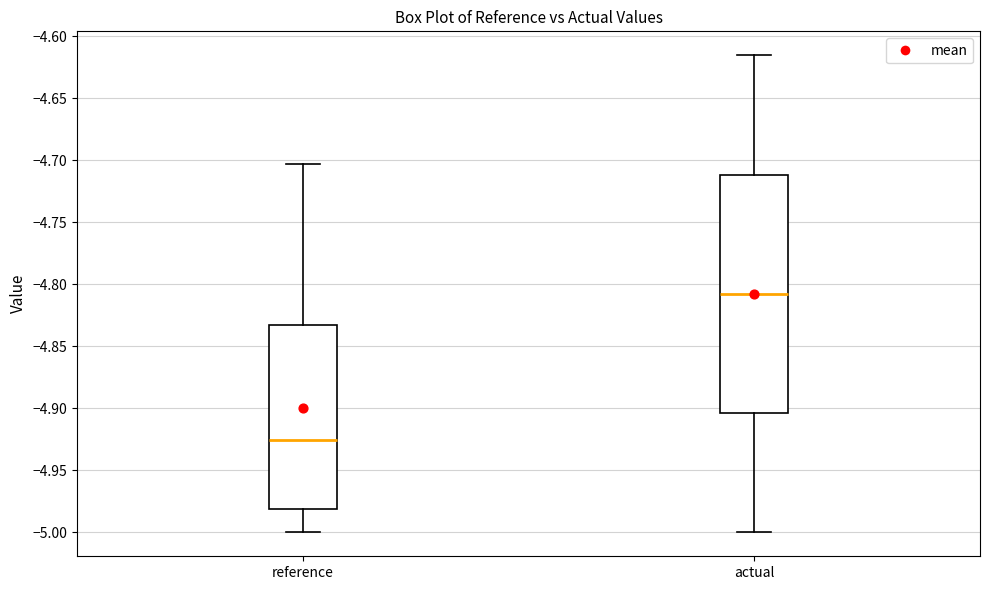

Where does the median line of the box for reference sit on the y-axis? The values are not printed on the chart, so give them approximately, as read against the axis.

-4.925